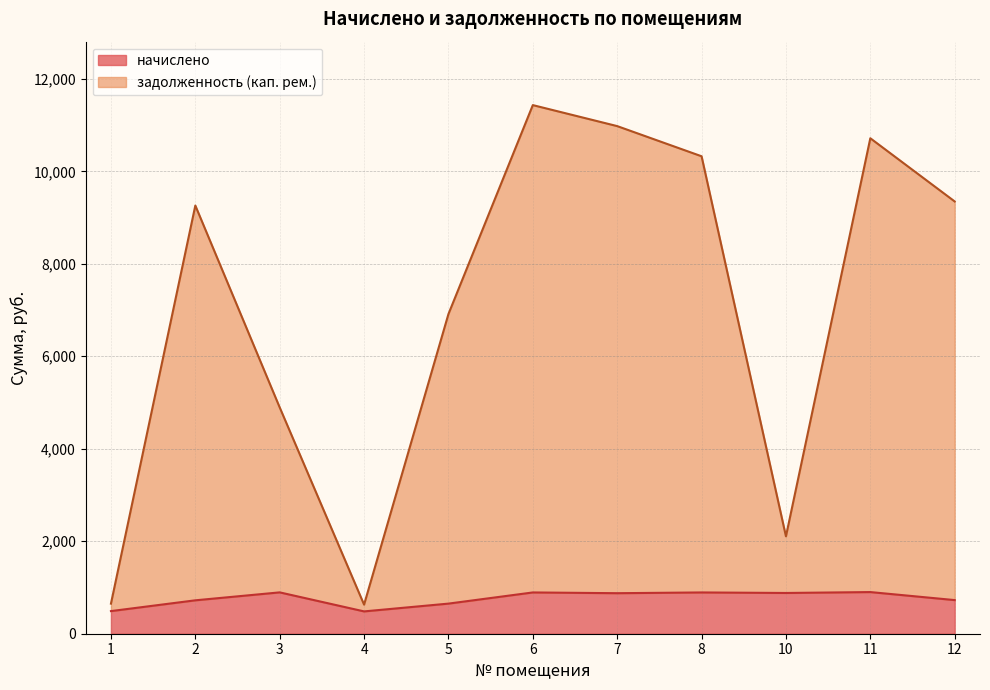

Reading left to right, extract all data points from this chart.

начислено: 1=489.2	2=722.5	3=894.2	4=482.8	5=651.2	6=892.6	7=876.4	8=892.6	10=881.3	11=900.7	12=727.4
задолженность (кап. рем.): 1=650.7	2=9259.7	3=4893.6	4=628.9	5=6913.6	6=11431.8	7=10977.6	8=10325.4	10=2106.1	11=10714.9	12=9348.2